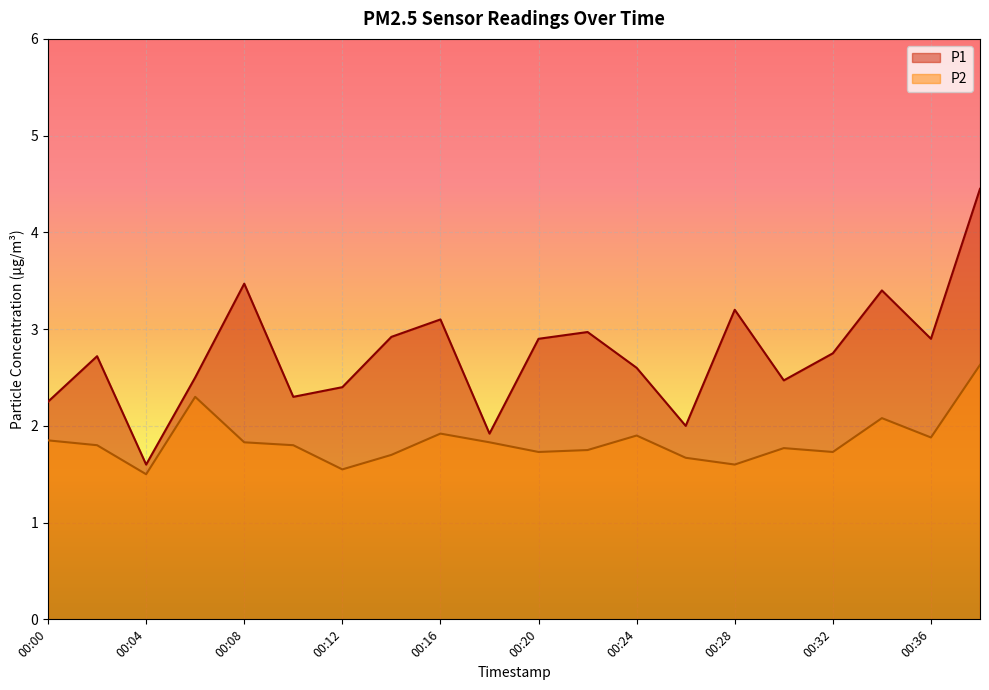

Between 00:30 and 00:20, which is larger?

00:20